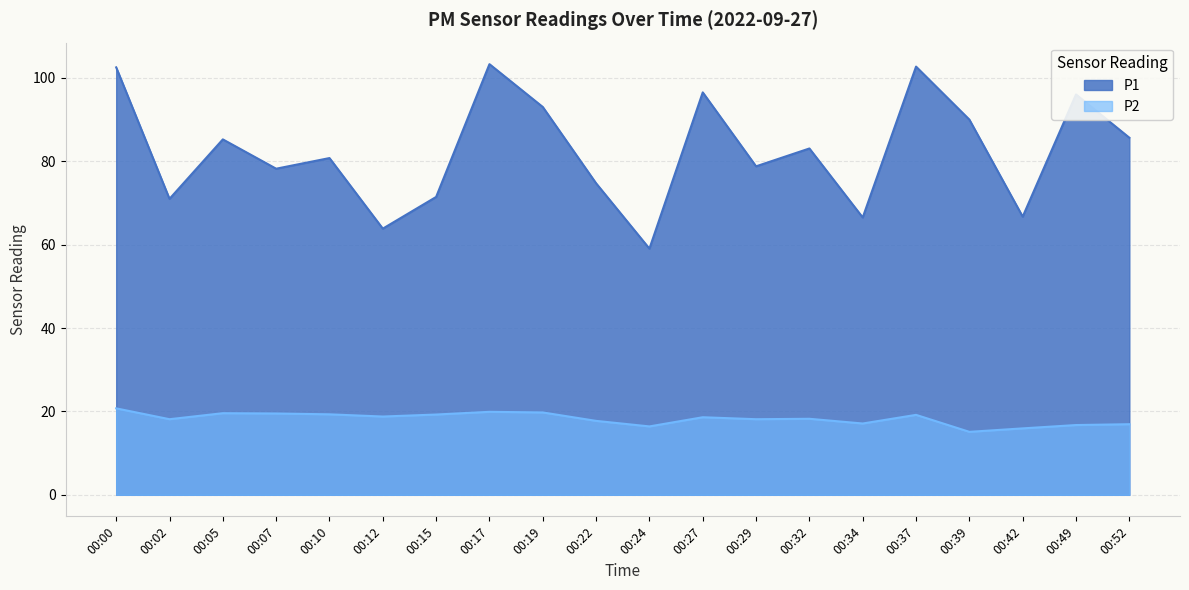

Between 00:02 and 00:32, which series saw the biggest shift?

P1